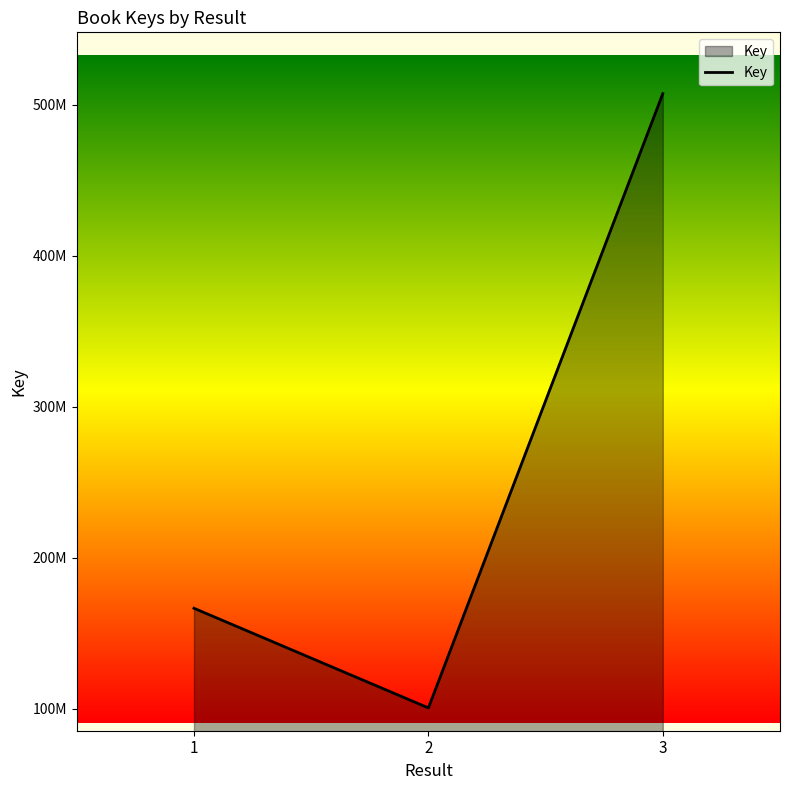

At which label does the data first exceed 166673723?

3